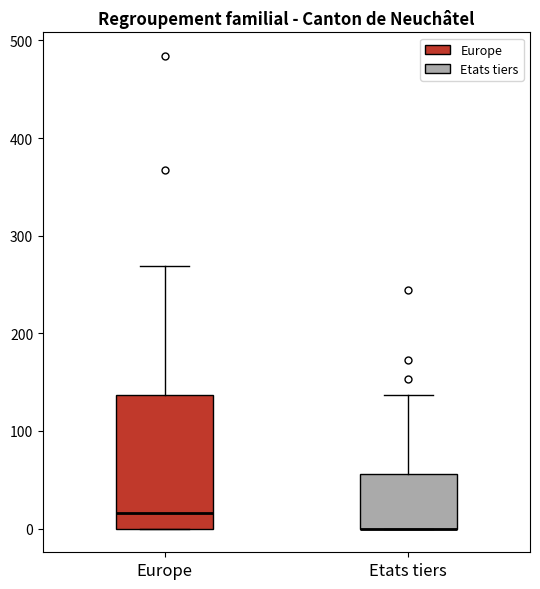

Reading left to right, read every box against the y-axis: the position of its median line, the range the box covers, and the ends of its whiskers. The values are not printed on the chart, so give them approximately, as read against the axis.

Europe: median 20, box 0 to 140, whiskers 0 to 270
Etats tiers: median 0 (drawn on the box's lower edge), box 0 to 60, whiskers 0 to 140